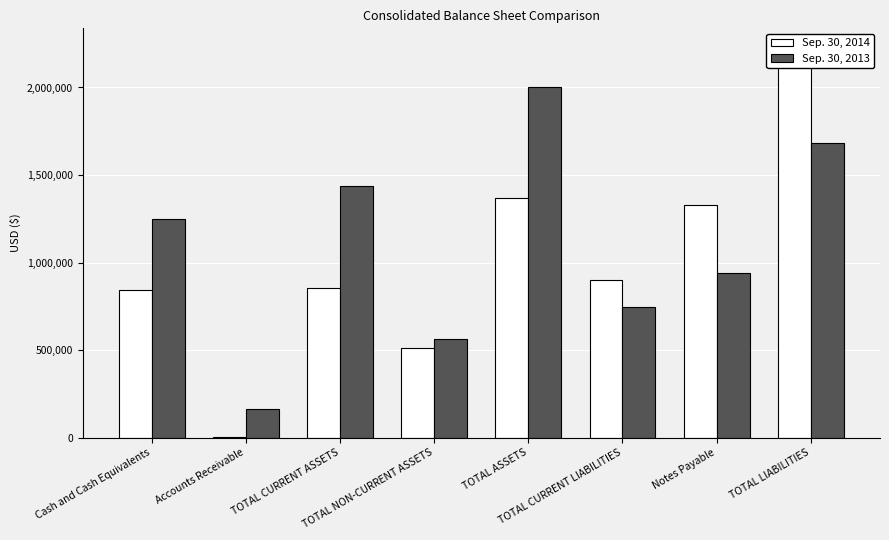

How many bars are there in total?

16